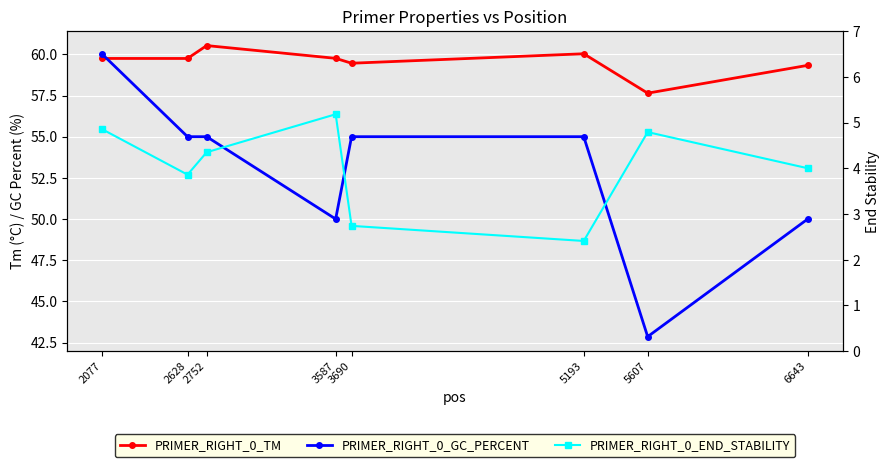

Is this an area chart (filled region under the line)?

No